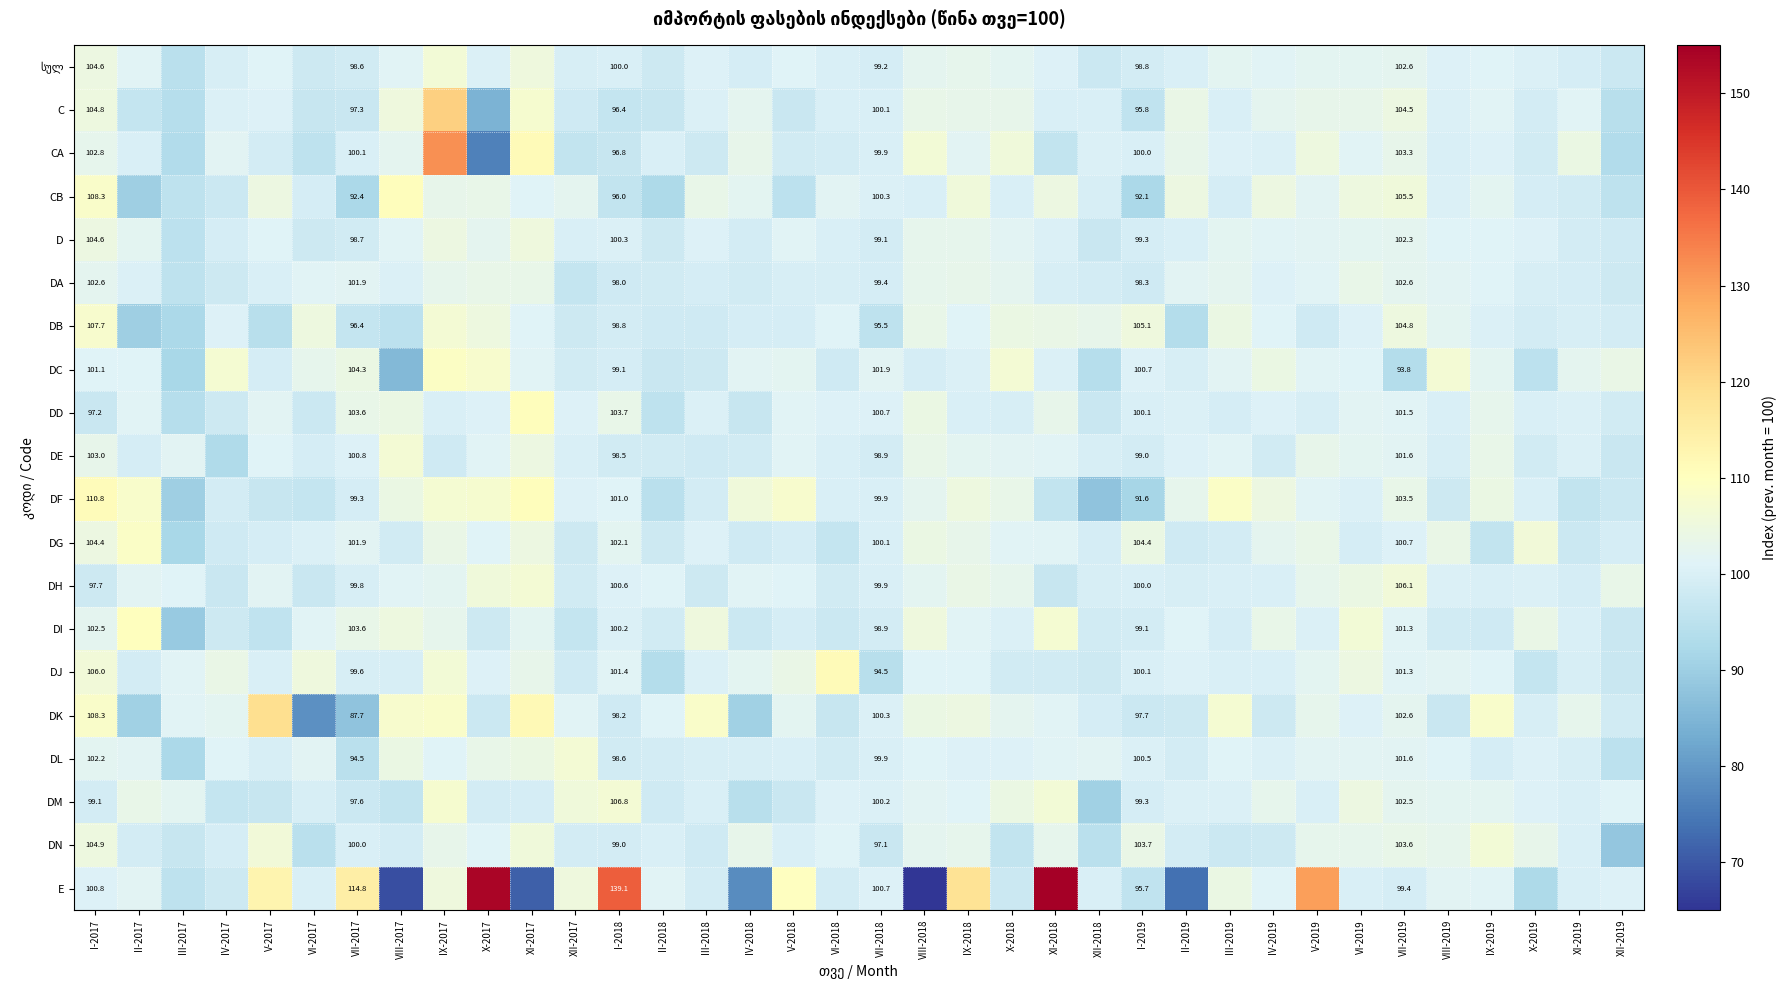

Count the number of categories in the chart.

36